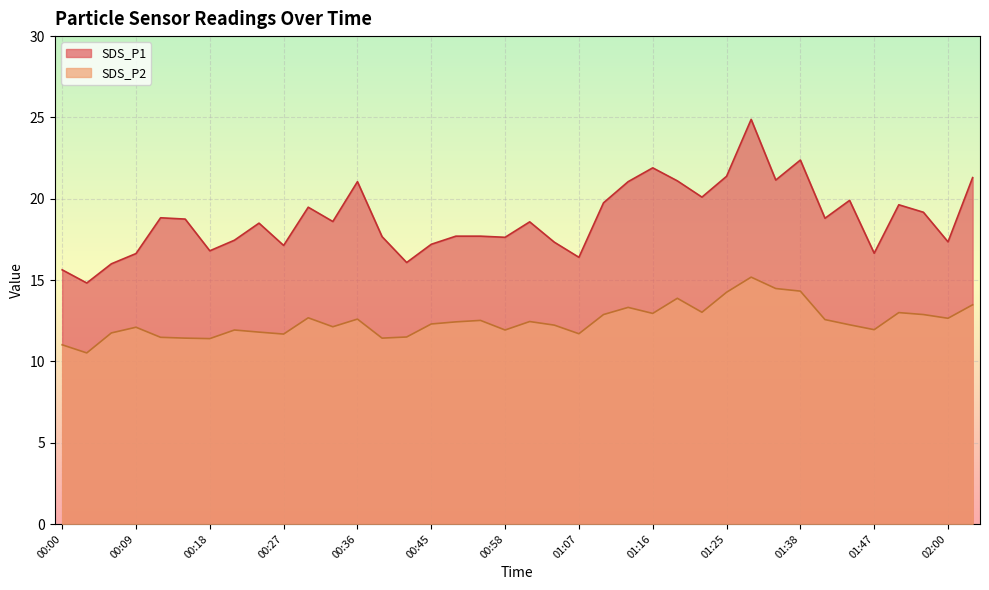

True or false: SDS_P1 has a value of 6.2 at 01:10.

False